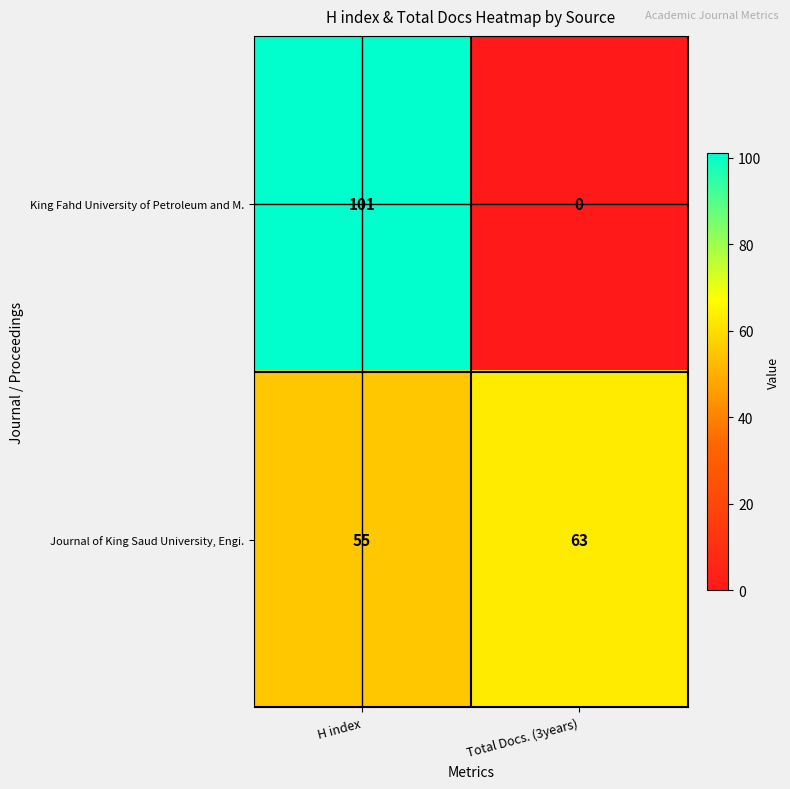

At Total Docs. (3years), list the series in order from smallest to largest.

King Fahd University of Petroleum and M., Journal of King Saud University, Engi.